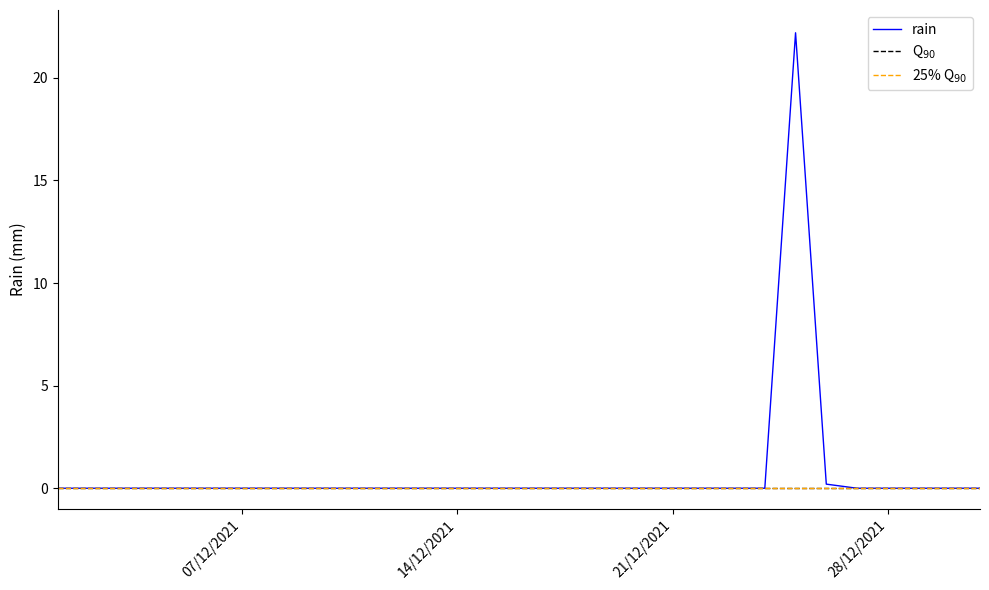

What is the difference between the second highest and second lowest values?

0.2